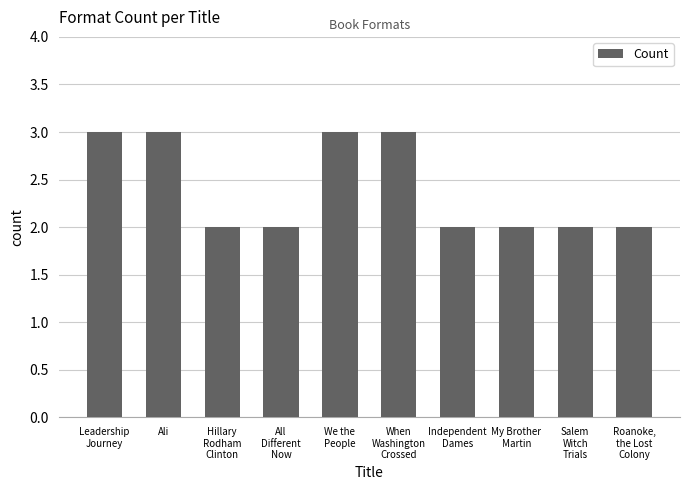

What is the sum of all values?

24